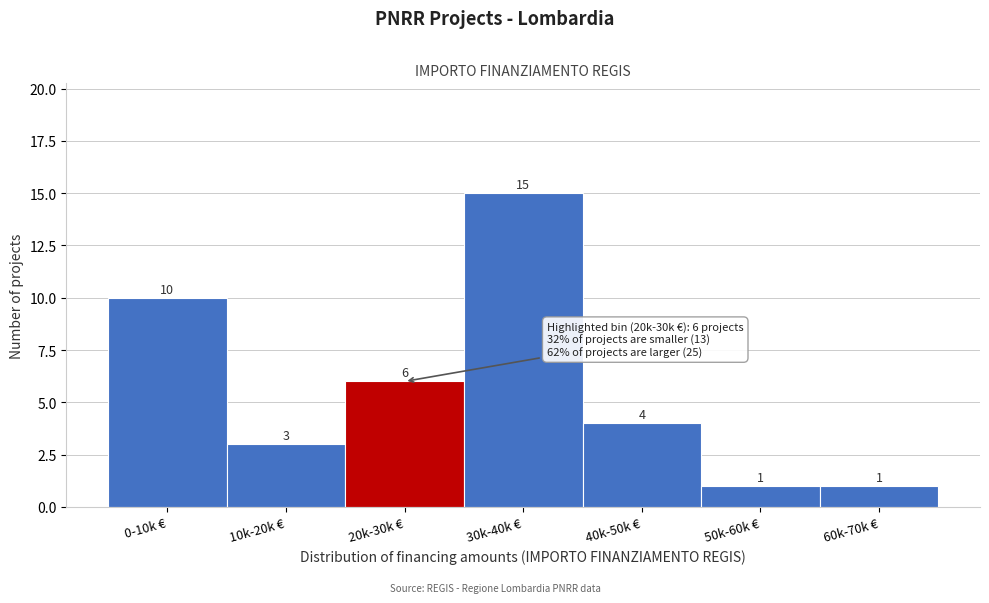

Reading left to right, extract all data points from this chart.

0-10k €=10	10k-20k €=3	20k-30k €=6	30k-40k €=15	40k-50k €=4	50k-60k €=1	60k-70k €=1